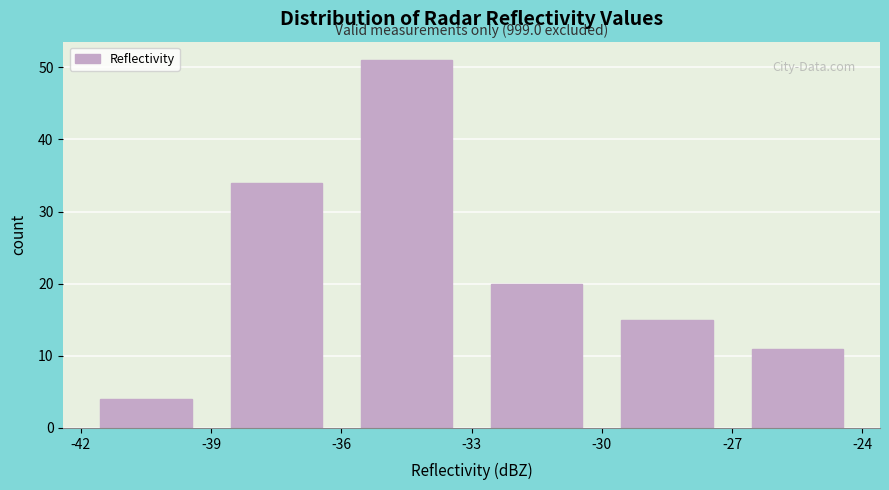

Which range on the x-axis has the tallest bar?

-36 to -33